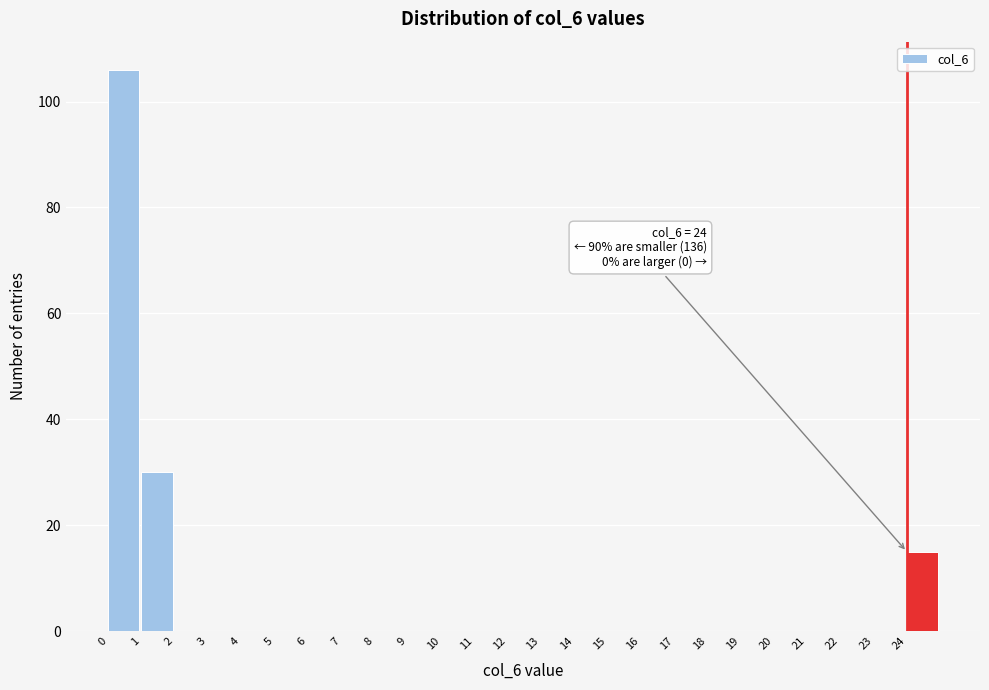

Which range on the x-axis has the tallest bar?

0 to 1